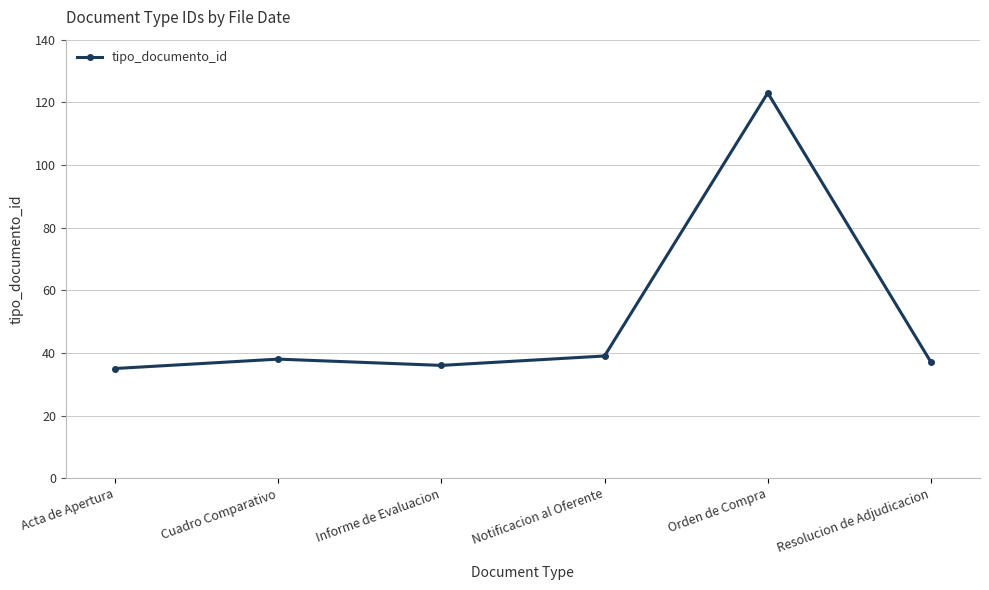

What is the approximate value at Resolucion de Adjudicacion?

37